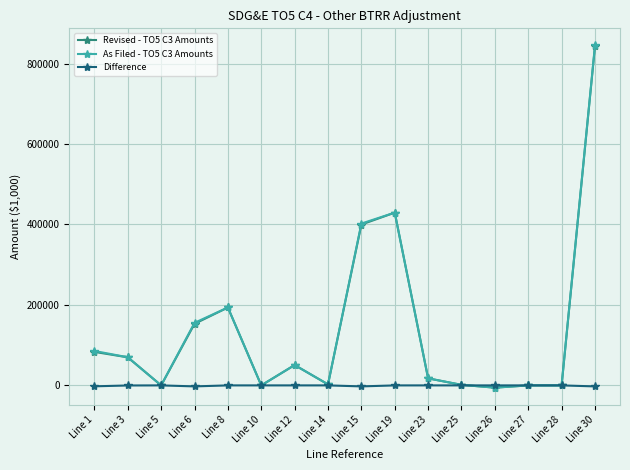

The value of As Filed - TO5 C3 Amounts at Line 27 is 322743.2. True or false?

False